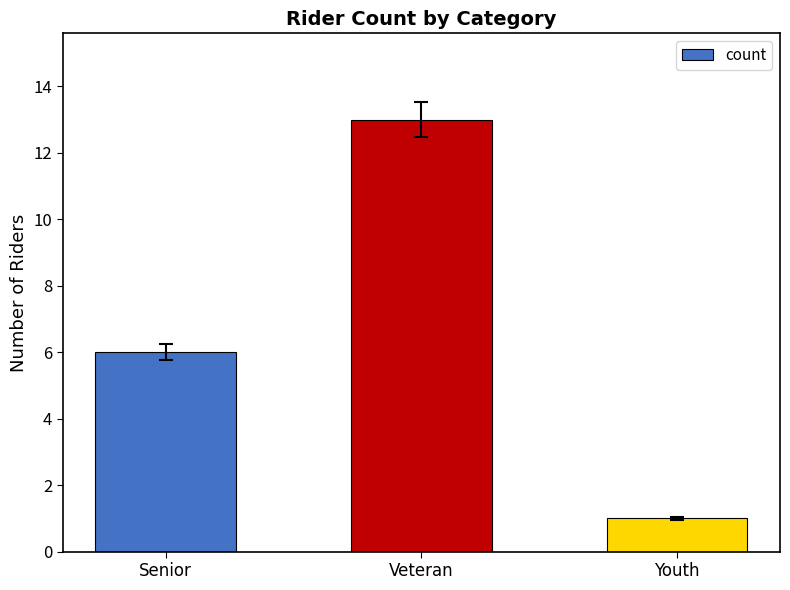

What is the change in value from Senior to Youth?

-5